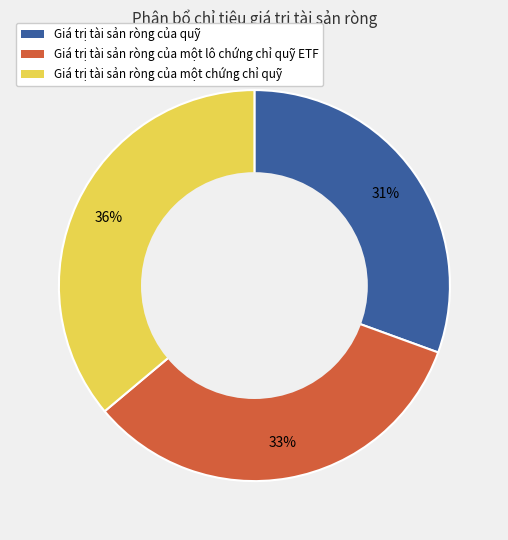

Rank the categories by value from highest to lowest.

Giá trị tài sản ròng của một chứng chỉ quỹ, Giá trị tài sản ròng của một lô chứng chỉ quỹ ETF, Giá trị tài sản ròng của quỹ